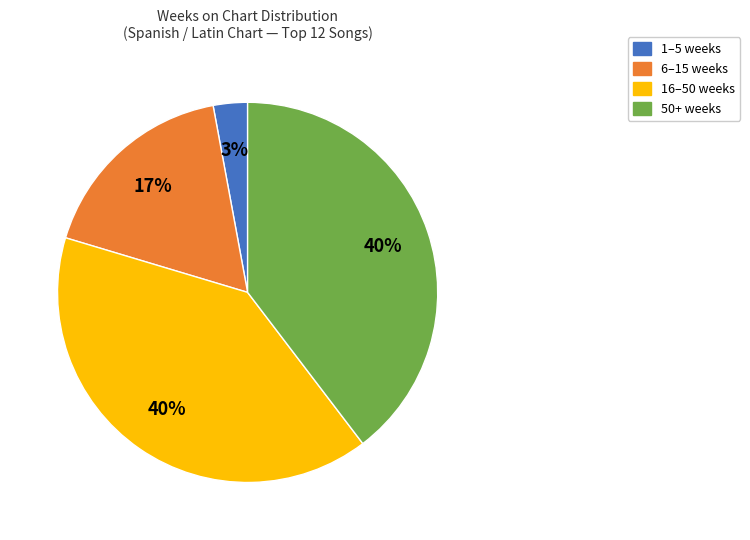

Is there any slice that represents more than half of the pie?

No